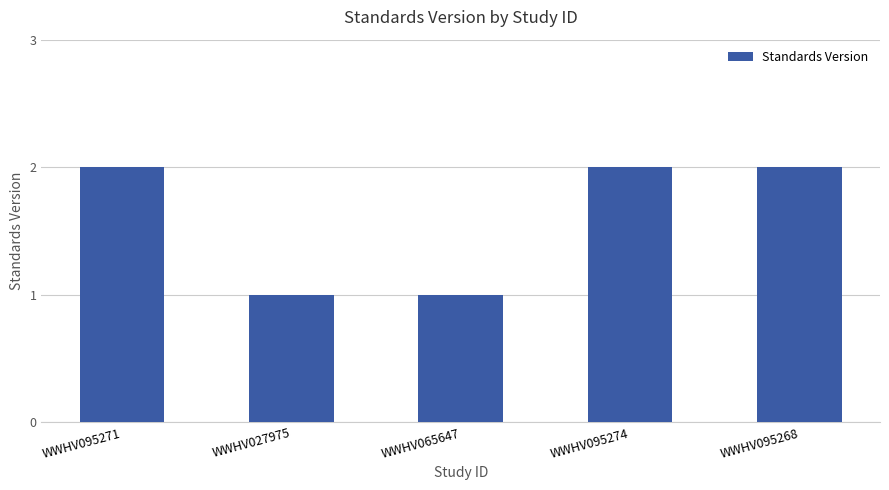

What is the sum of all values?

8